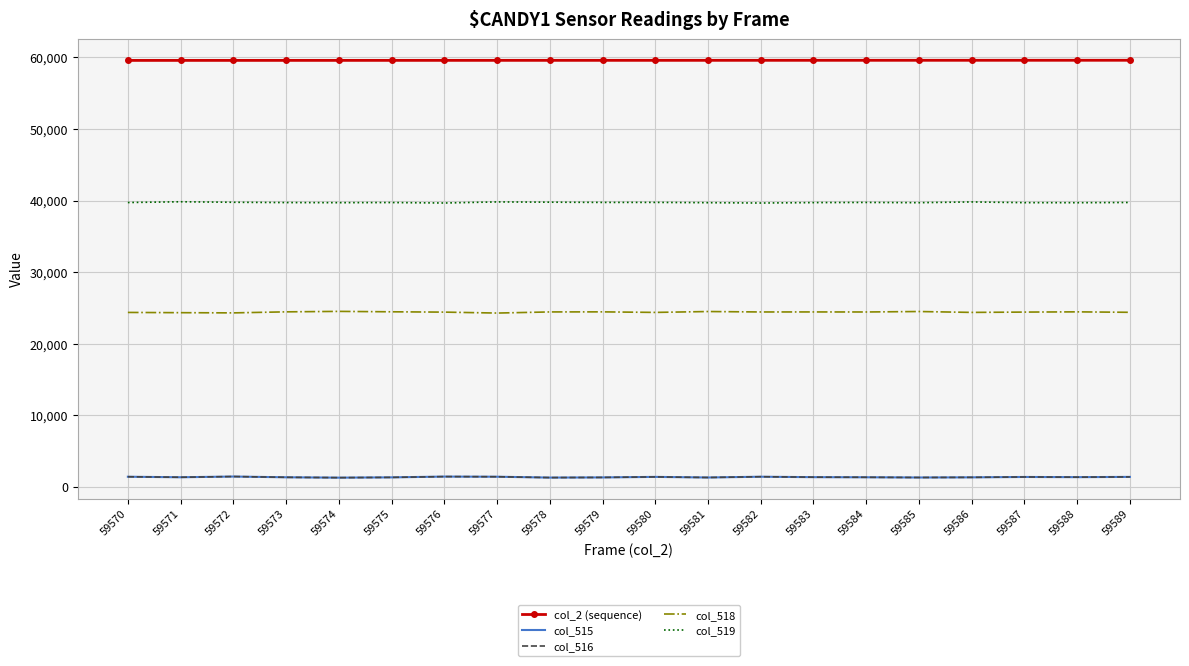

What is the minimum value for col_515?

1306